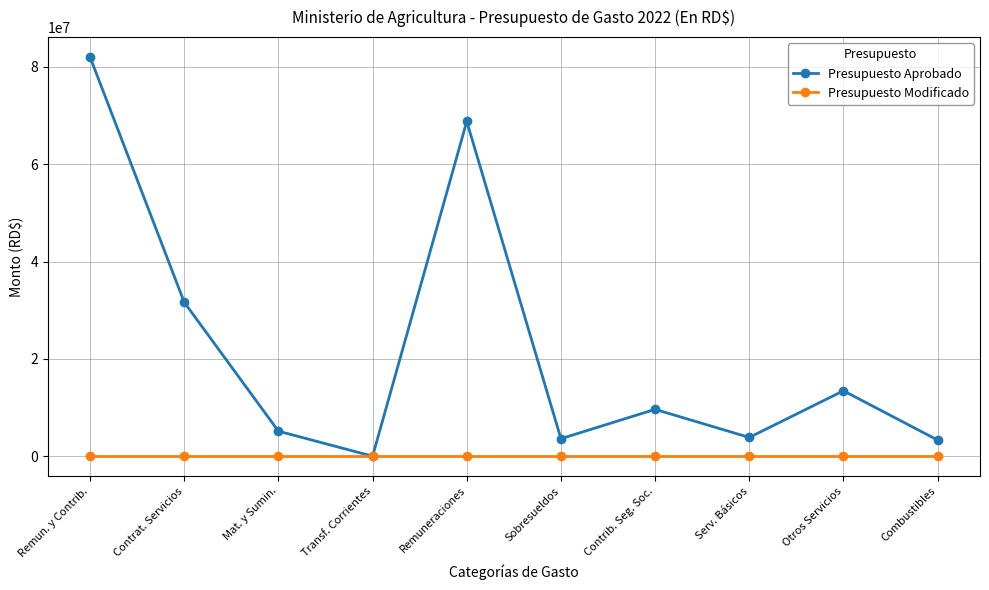

What value does the Presupuesto Aprobado series have at Otros Servicios?

13444676.3